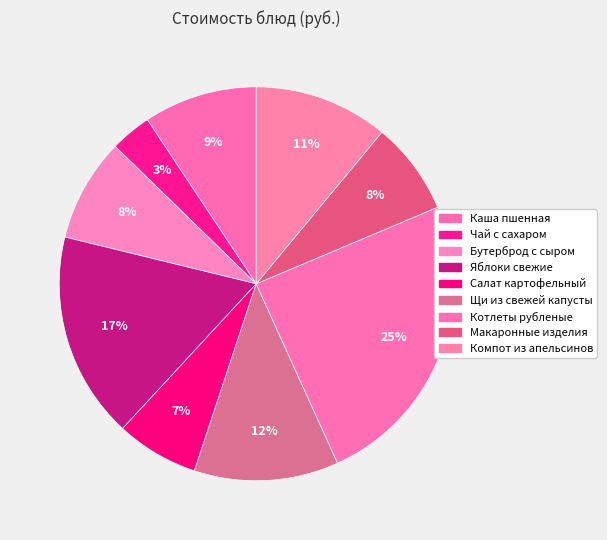

How many segments does this pie chart have?

9